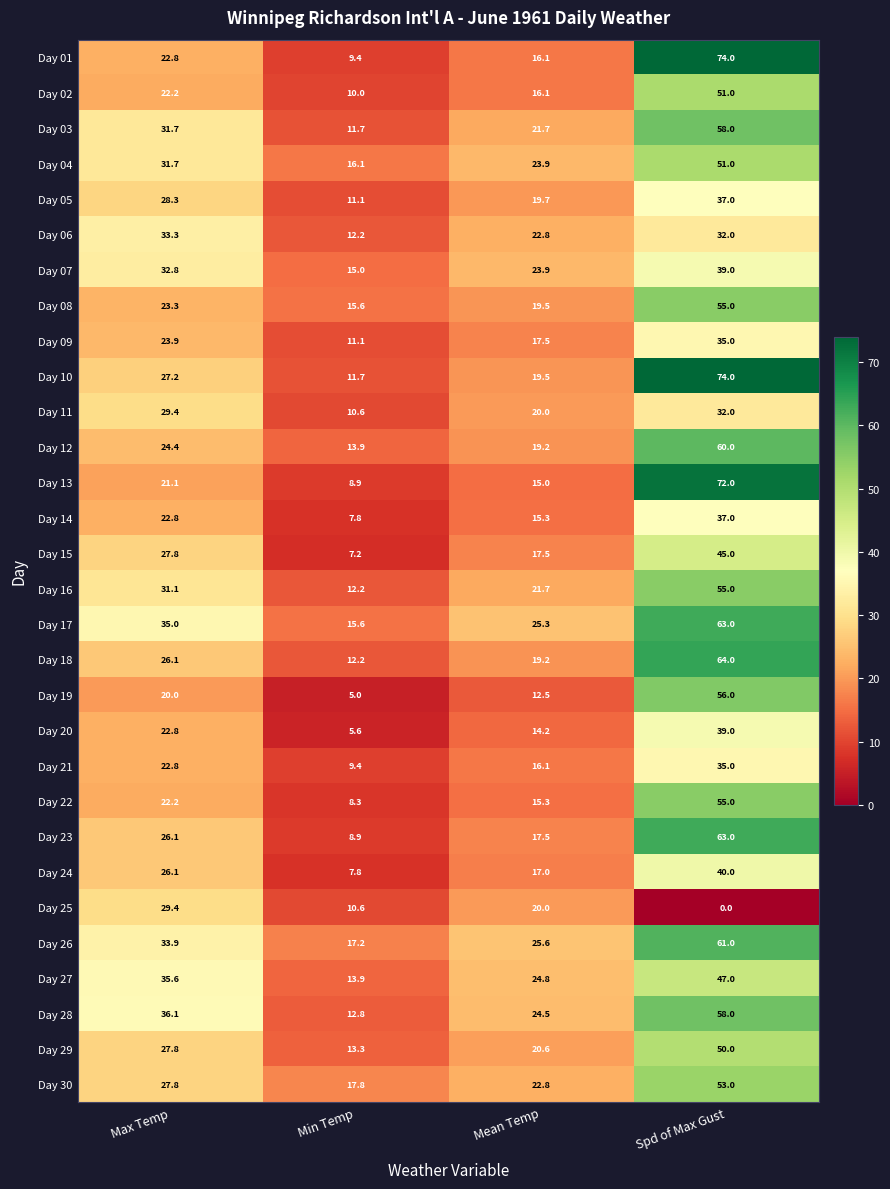

What is the difference between the highest and lowest values at Min Temp?

12.8